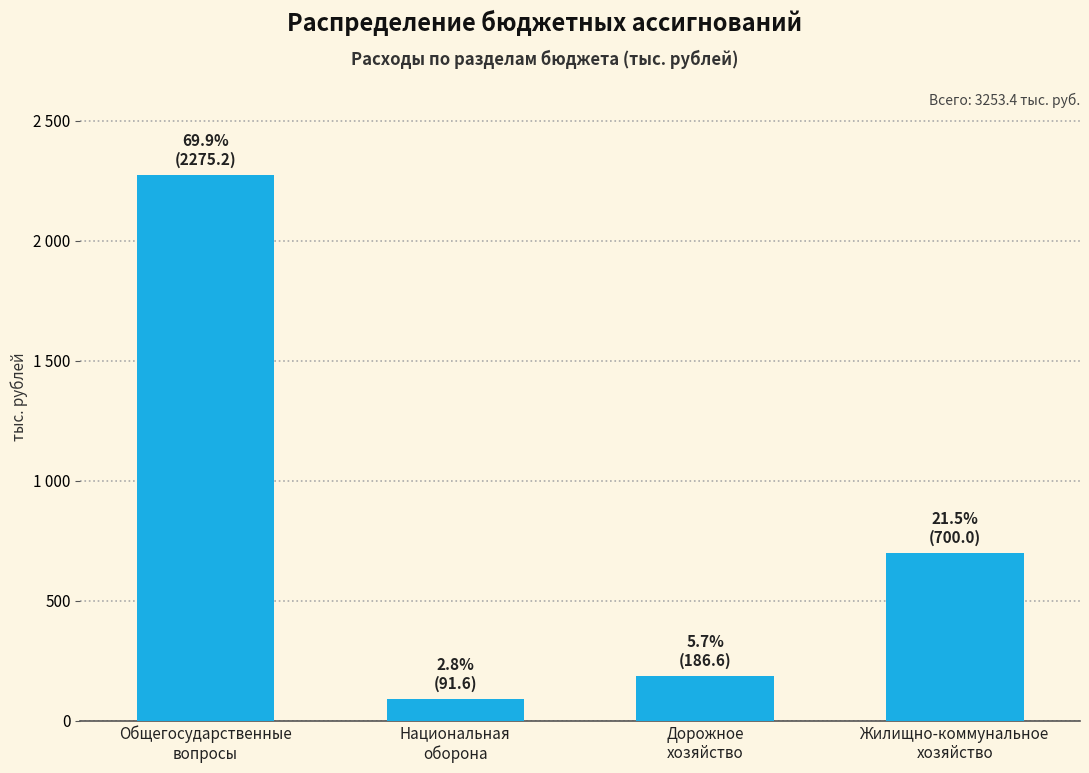

Approximately how many times larger is the value at Дорожное
хозяйство compared to Жилищно-коммунальное
хозяйство?

0.3